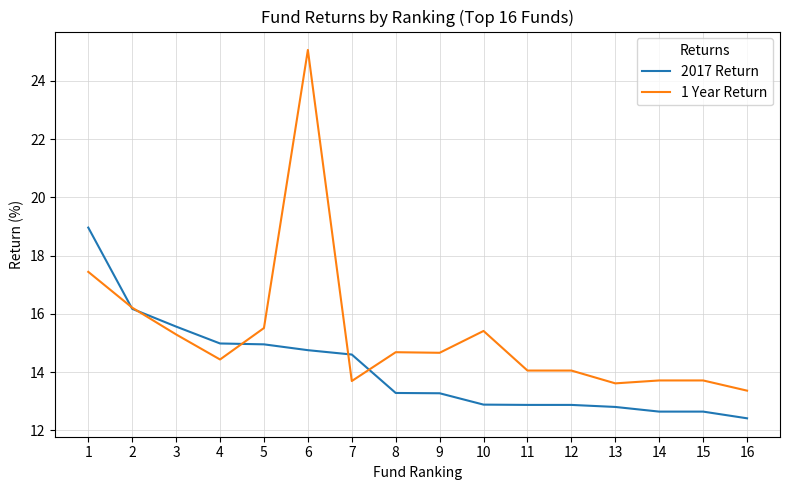

What value does the 1 Year Return series have at 6?

25.1